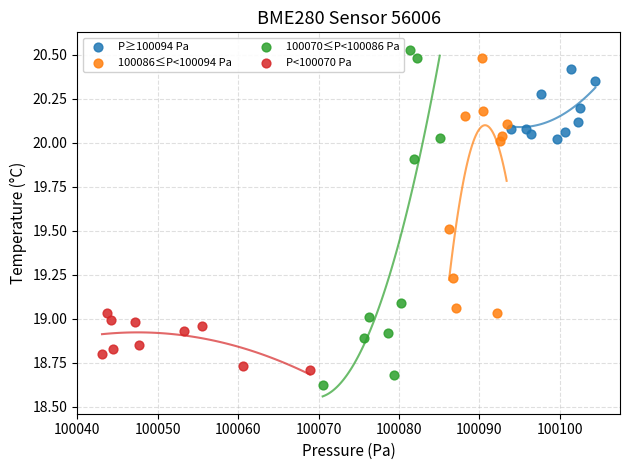

Which series has the largest Y range (max minus min)?

100070≤P<100086 Pa